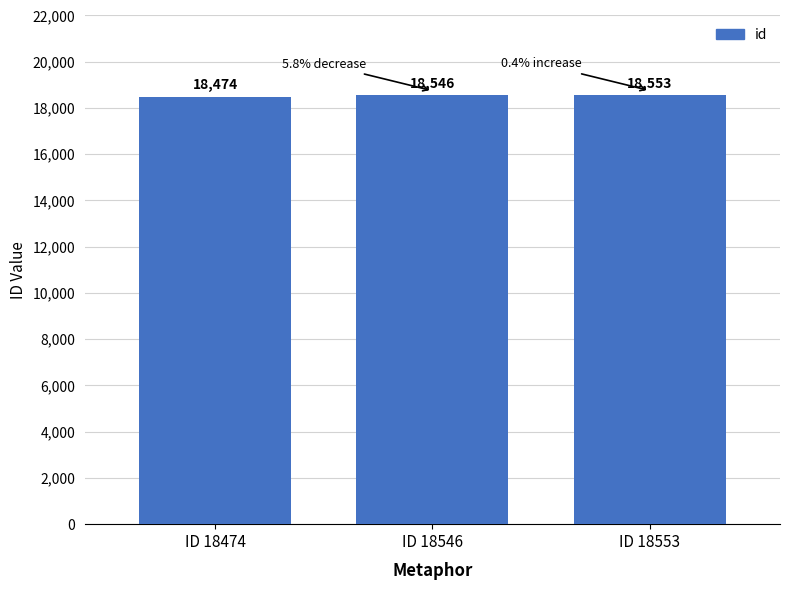

Reading left to right, list all the values displayed in this chart.

ID 18474=18474	ID 18546=18546	ID 18553=18553